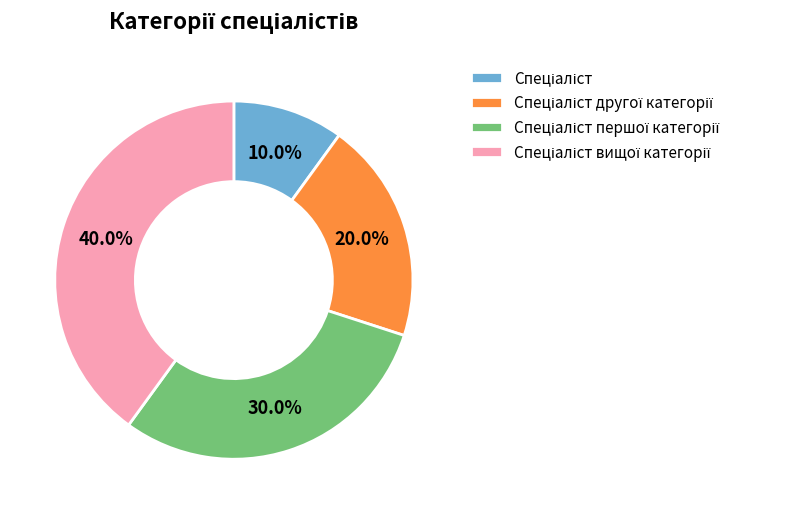

Does any single category account for the majority?

No